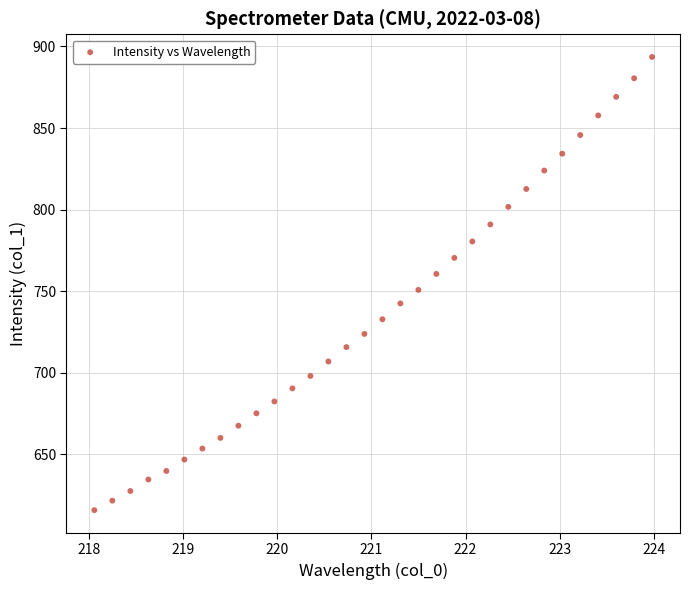

What Y value in the scatter plot is closest to 754?

750.8